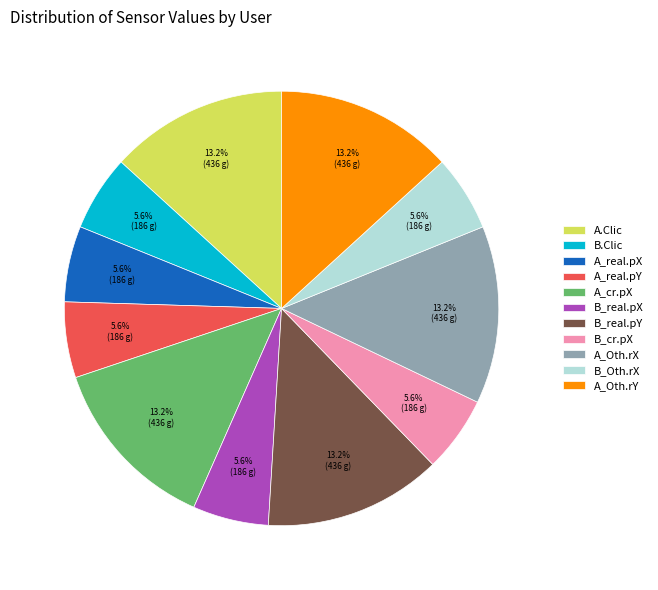

How many slices are in this pie chart?

11